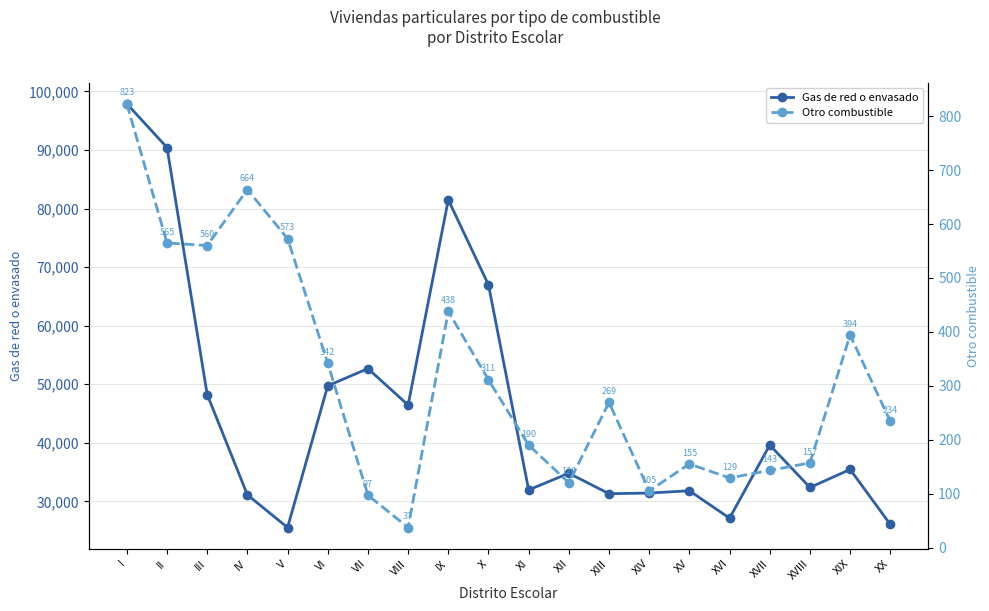

How many lines are shown in the chart?

2